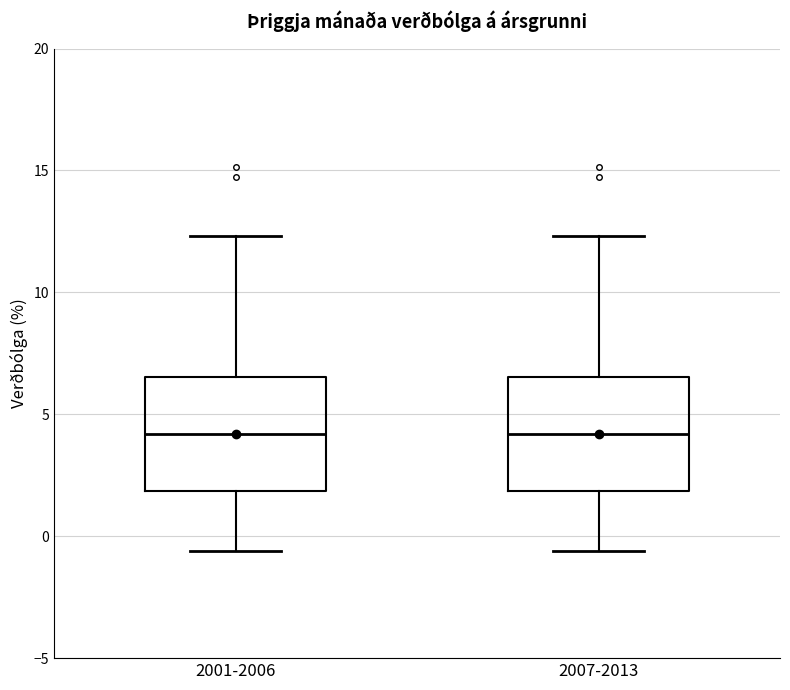

Reading left to right, transcribe this box plot: for each box, give where its median line is, the range the box spans, and where its two whiskers end, as read against the y-axis. The values are not printed on the chart, so give them approximately, as read against the axis.

2001-2006: median 4.0, box 2.0 to 6.5, whiskers -0.5 to 12.5
2007-2013: median 4.0, box 2.0 to 6.5, whiskers -0.5 to 12.5